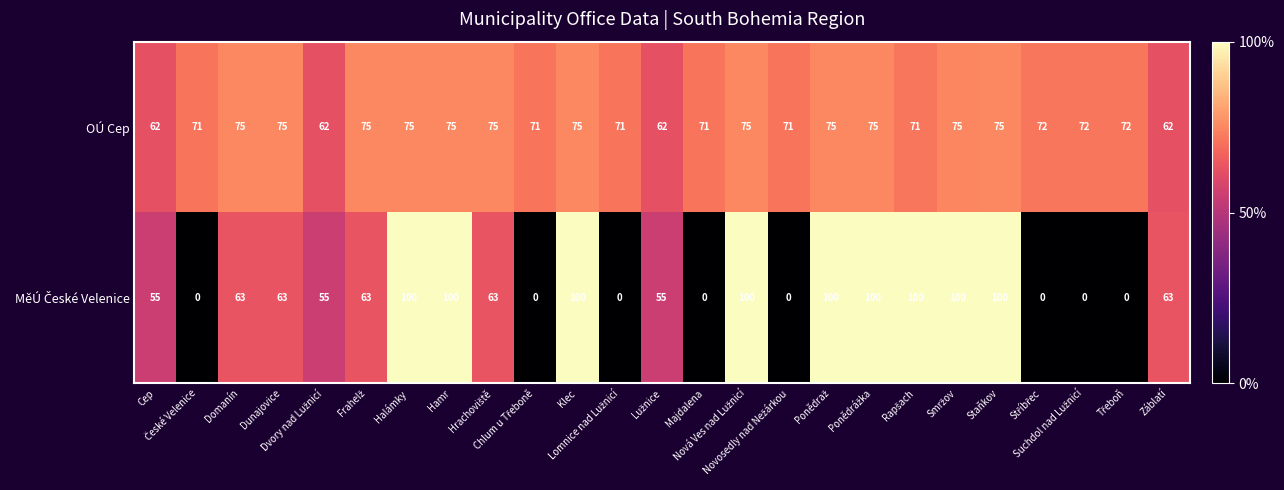

What is the greatest value displayed?

100